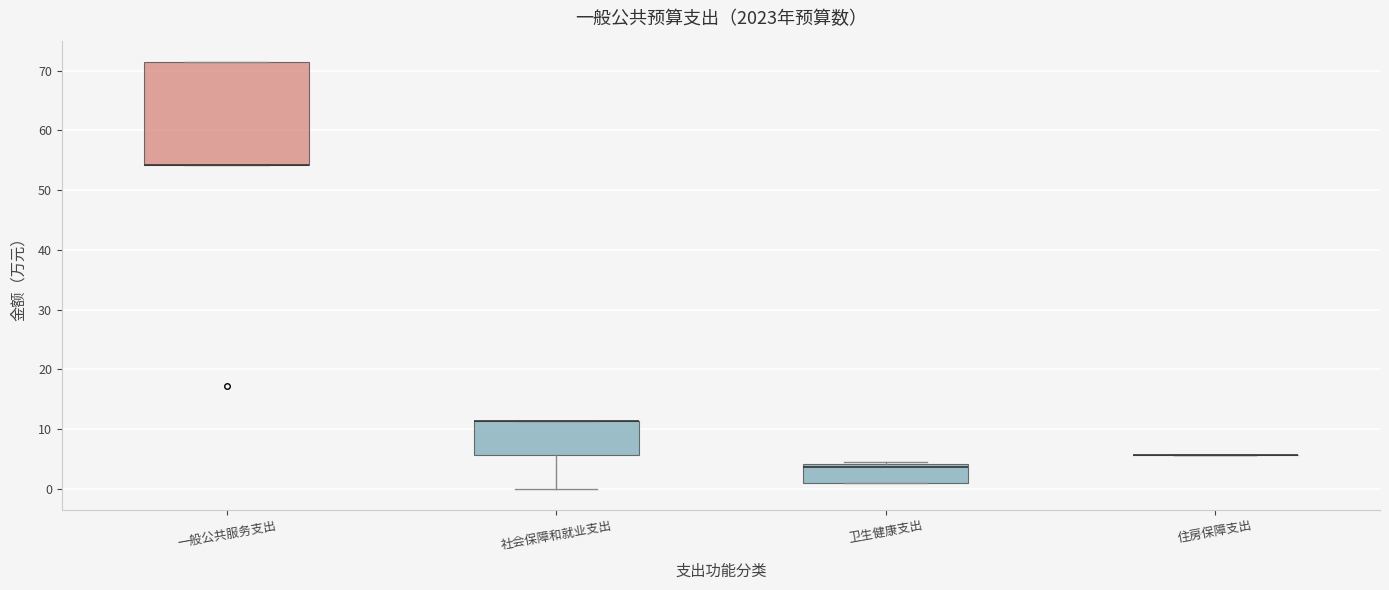

Where is the upper edge of the box for 一般公共服务支出 on the y-axis? The values are not printed on the chart, so give them approximately, as read against the axis.

71